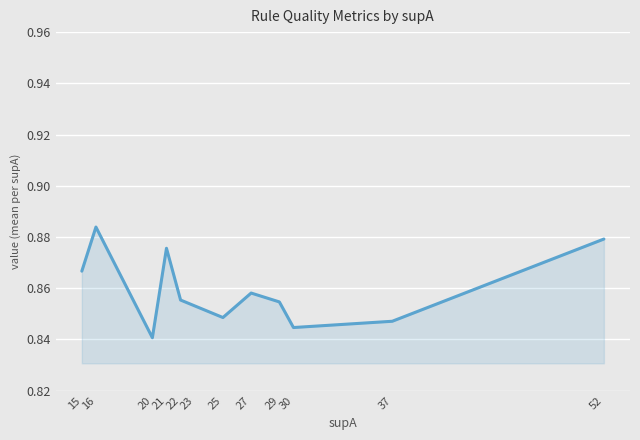

At which category does the chart reach its peak across all series?

16